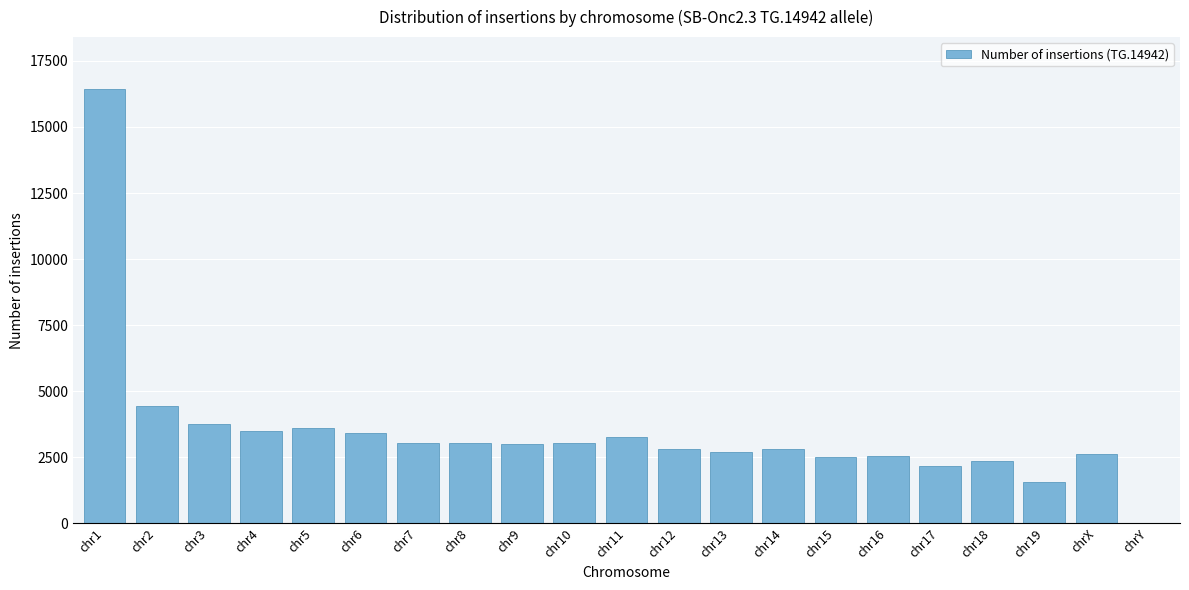

What is the ratio of the value at chr18 to the value at chr14?

0.8